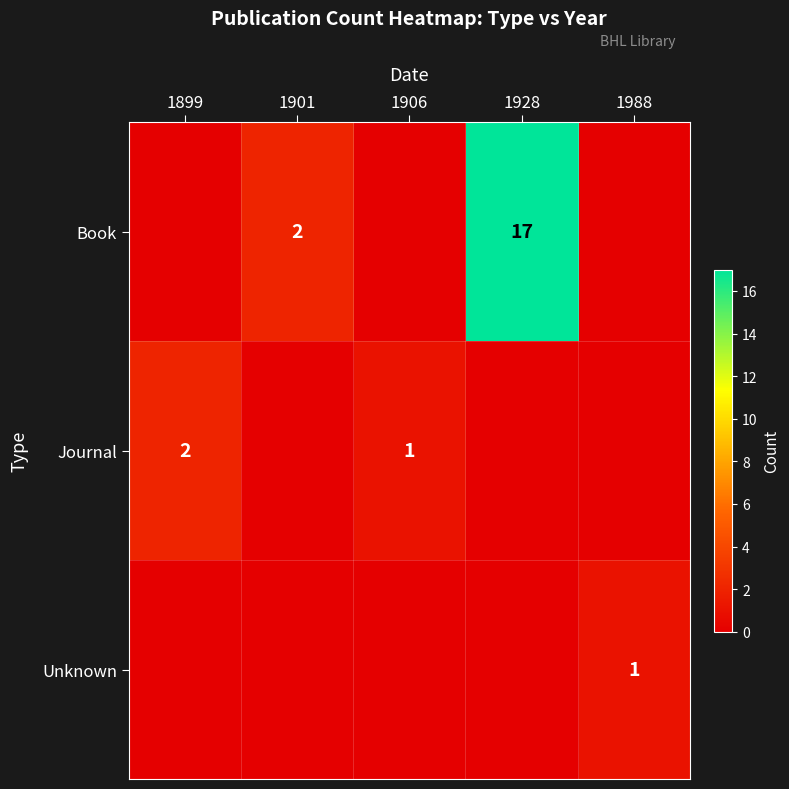

The Journal series shows 1 at 1901. True or false?

False